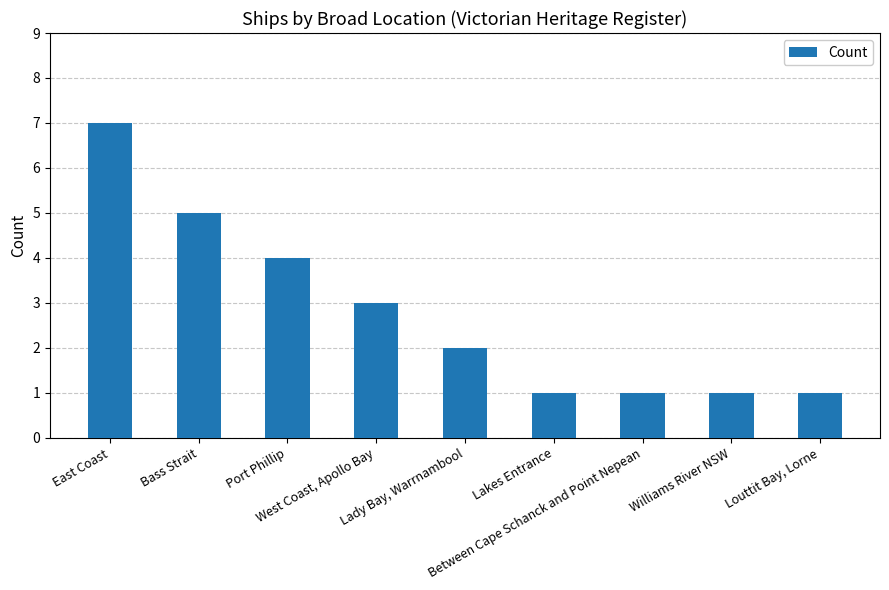

The value at Louttit Bay, Lorne is 1. True or false?

True